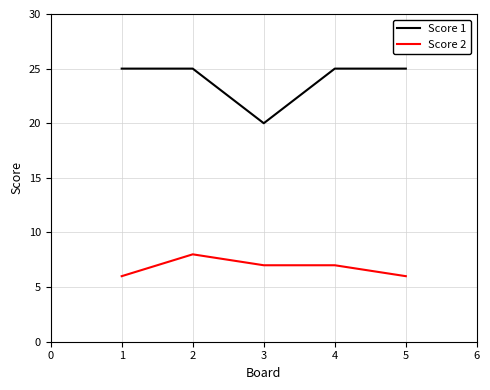

Where is the first local minimum for Score 1?

3